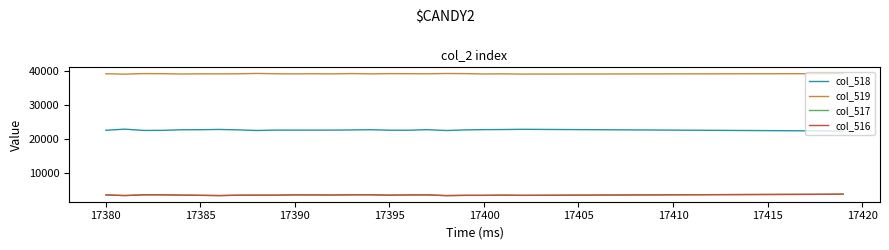

True or false: col_519 and col_518 intersect in this chart.

False